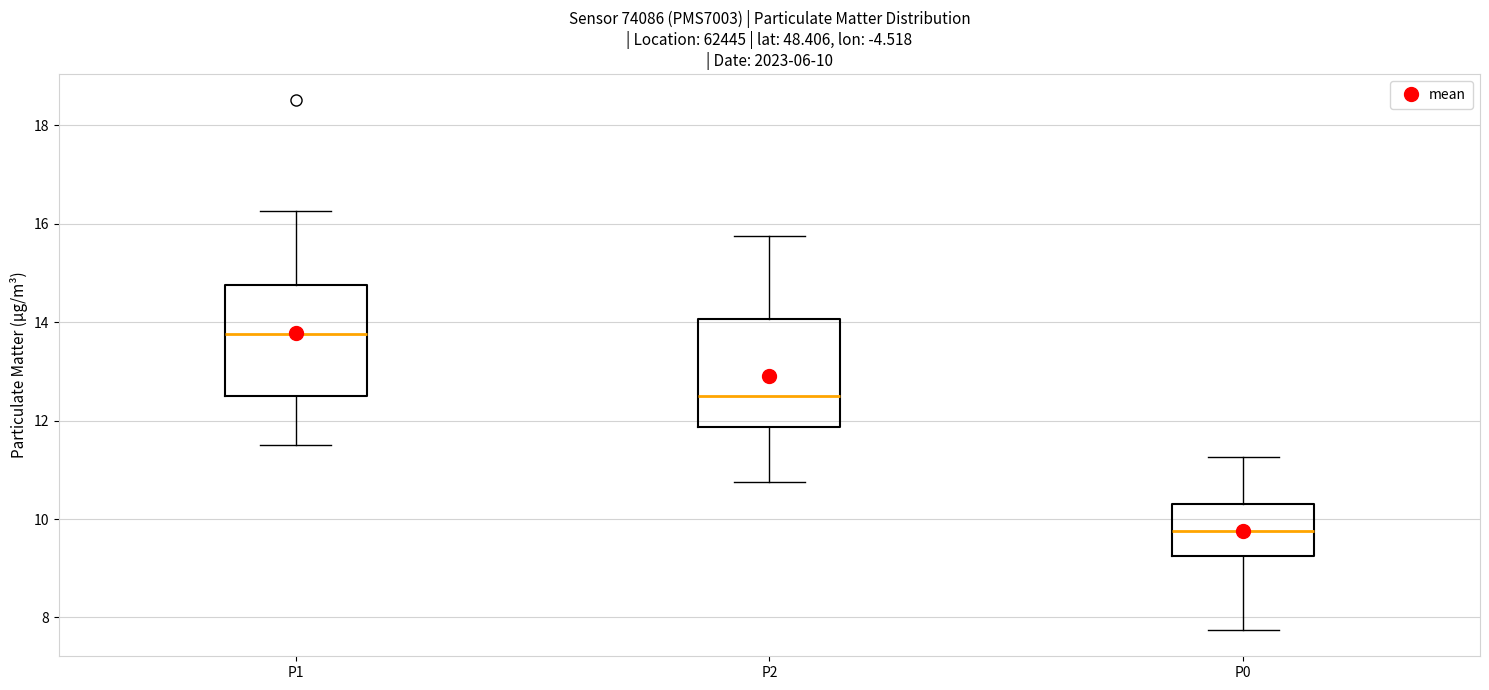

Which box's median line is the lowest?

P0